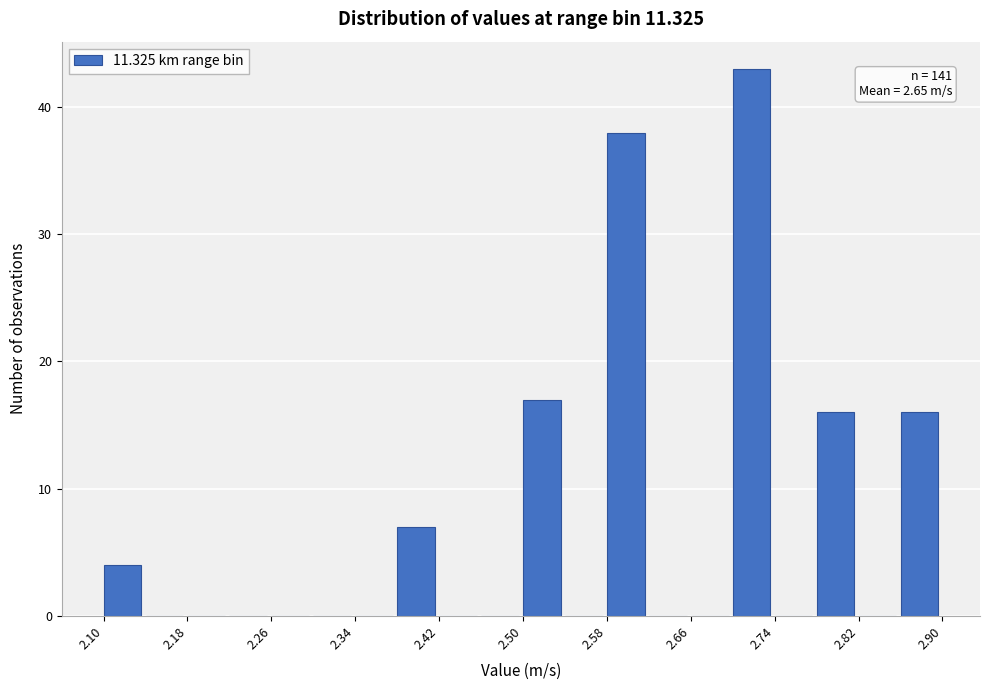

Over which range of the x-axis is the bar tallest?

2.70 to 2.74